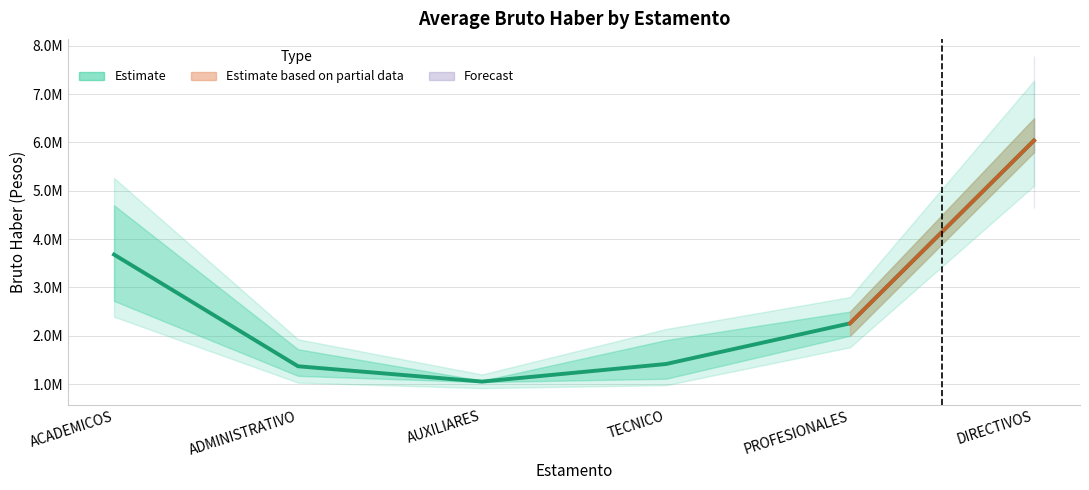

Does the chart display data point markers on the line(s)?

No